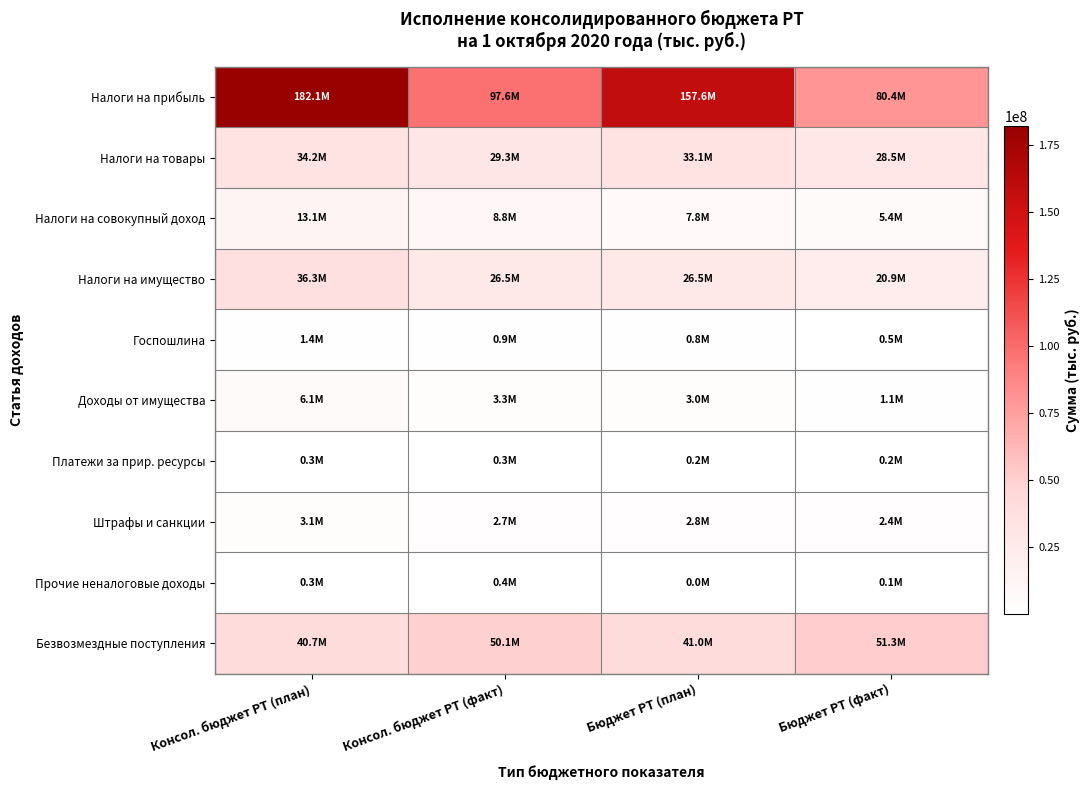

Reading left to right, extract all data points from this chart.

Налоги на прибыль: Консол. бюджет РТ (план)=182096648.2	Консол. бюджет РТ (факт)=97561299.7	Бюджет РТ (план)=157550704.4	Бюджет РТ (факт)=80391995.0
Налоги на товары: Консол. бюджет РТ (план)=34171400.0	Консол. бюджет РТ (факт)=29260863.4	Бюджет РТ (план)=33140300.0	Бюджет РТ (факт)=28502606.9
Налоги на совокупный доход: Консол. бюджет РТ (план)=13143331.5	Консол. бюджет РТ (факт)=8838064.9	Бюджет РТ (план)=7839456.4	Бюджет РТ (факт)=5365045.0
Налоги на имущество: Консол. бюджет РТ (план)=36316118.1	Консол. бюджет РТ (факт)=26525977.0	Бюджет РТ (план)=26494639.0	Бюджет РТ (факт)=20942671.4
Госпошлина: Консол. бюджет РТ (план)=1350517.6	Консол. бюджет РТ (факт)=921158.0	Бюджет РТ (план)=827446.6	Бюджет РТ (факт)=497539.6
Доходы от имущества: Консол. бюджет РТ (план)=6086161.8	Консол. бюджет РТ (факт)=3344744.0	Бюджет РТ (план)=2981663.0	Бюджет РТ (факт)=1123271.7
Платежи за прир. ресурсы: Консол. бюджет РТ (план)=282664.0	Консол. бюджет РТ (факт)=348755.5	Бюджет РТ (план)=159756.0	Бюджет РТ (факт)=214641.4
Штрафы и санкции: Консол. бюджет РТ (план)=3075288.5	Консол. бюджет РТ (факт)=2744023.5	Бюджет РТ (план)=2841147.5	Бюджет РТ (факт)=2407770.6
Прочие неналоговые доходы: Консол. бюджет РТ (план)=299706.1	Консол. бюджет РТ (факт)=368138.7	Бюджет РТ (план)=45150.0	Бюджет РТ (факт)=85026.2
Безвозмездные поступления: Консол. бюджет РТ (план)=40730618.0	Консол. бюджет РТ (факт)=50116718.1	Бюджет РТ (план)=40990396.0	Бюджет РТ (факт)=51289624.2